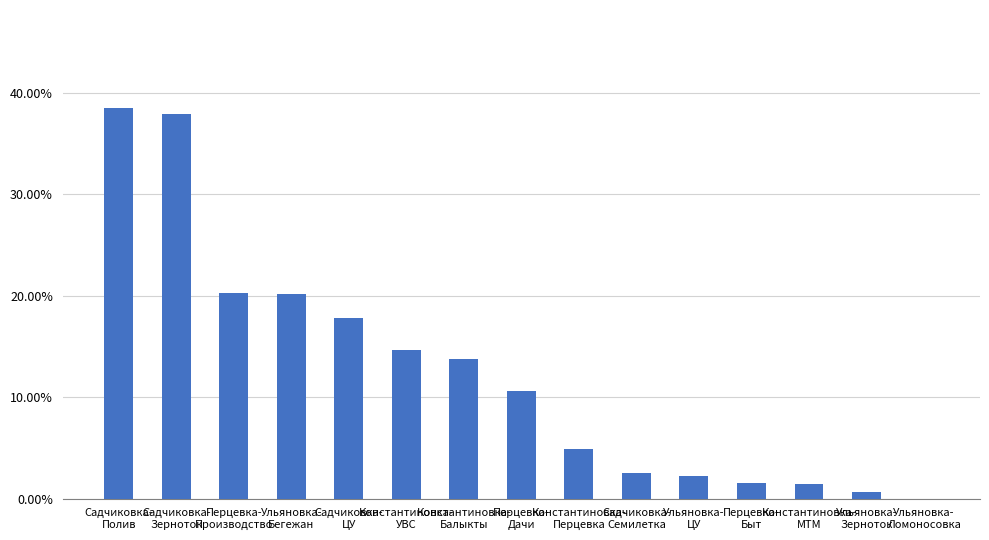

Between Садчиковка-
Зерноток and Садчиковка-
ЦУ, which is larger?

Садчиковка-
Зерноток